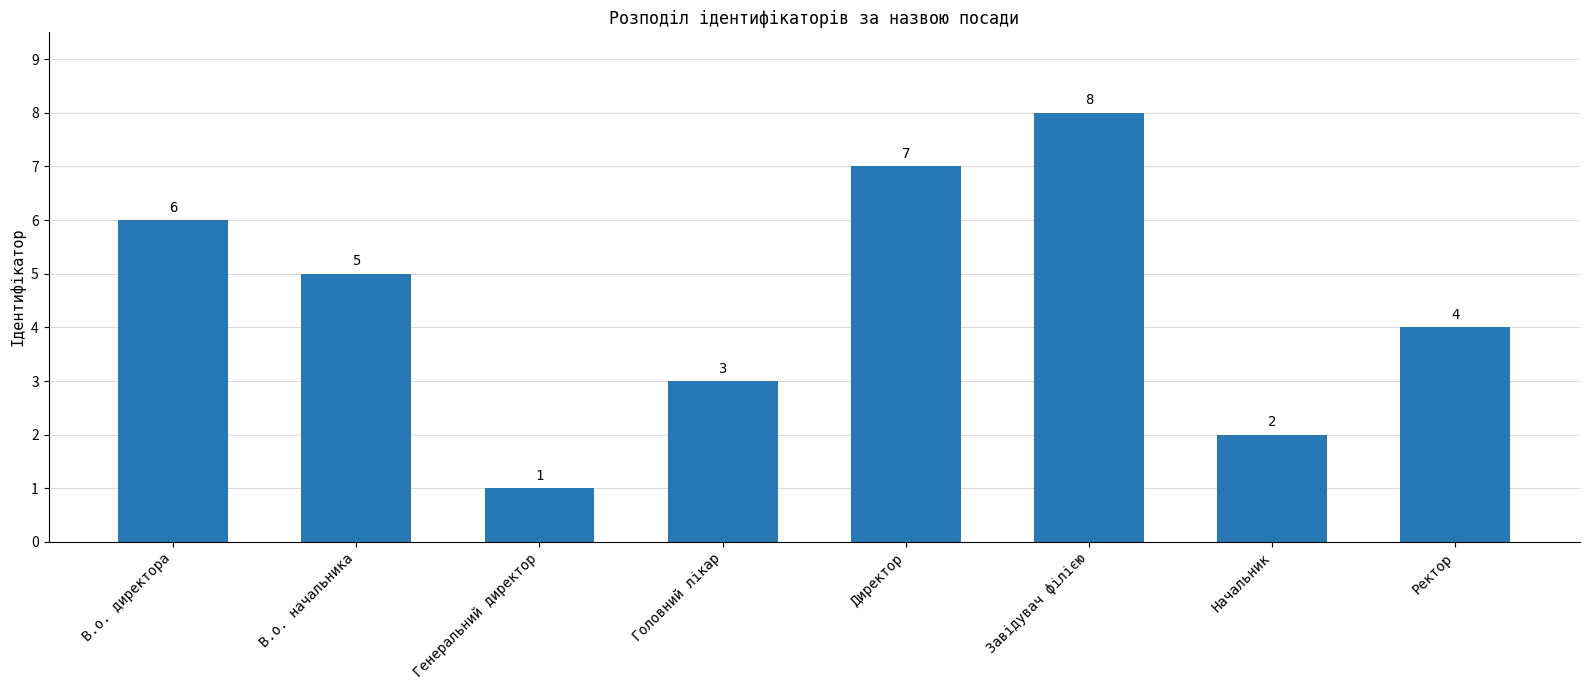

At which category does the chart reach its minimum across all series?

Генеральний директор